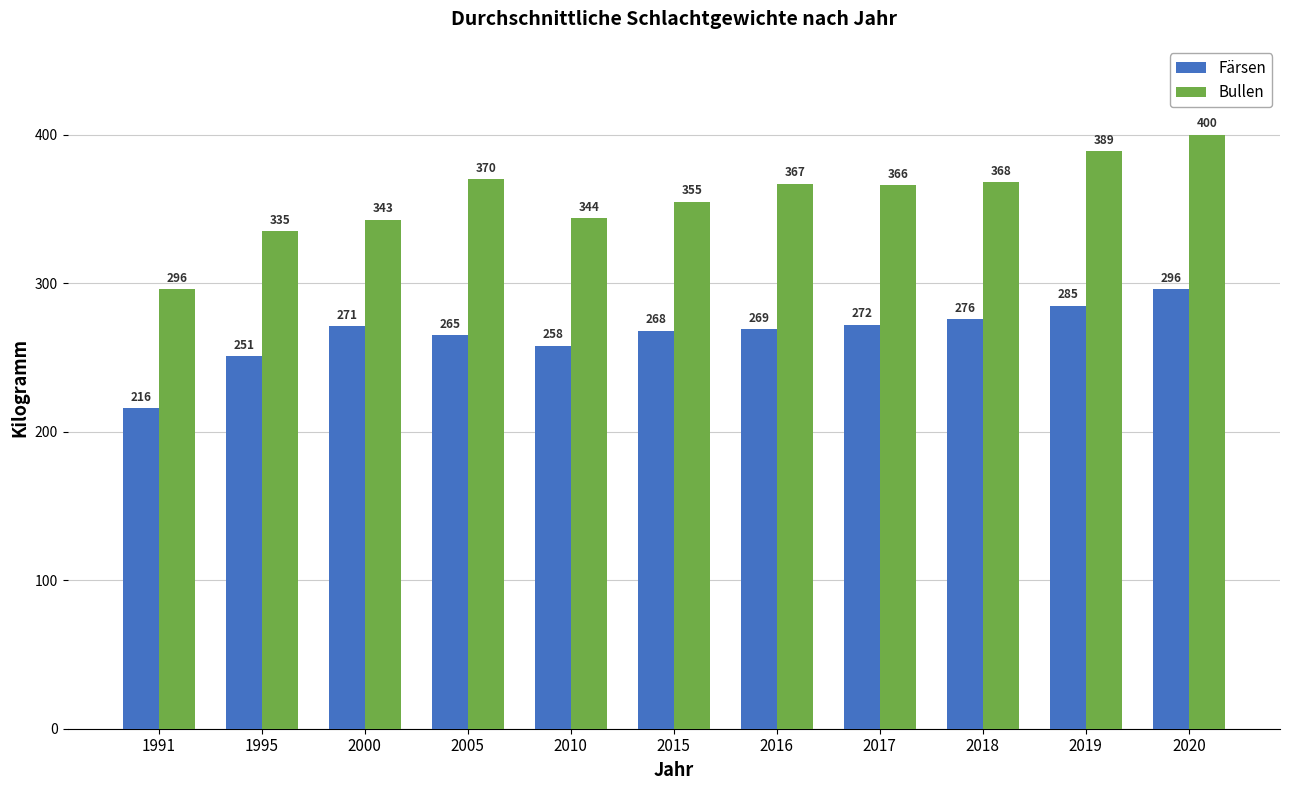

What is the average value of the Bullen series?

358